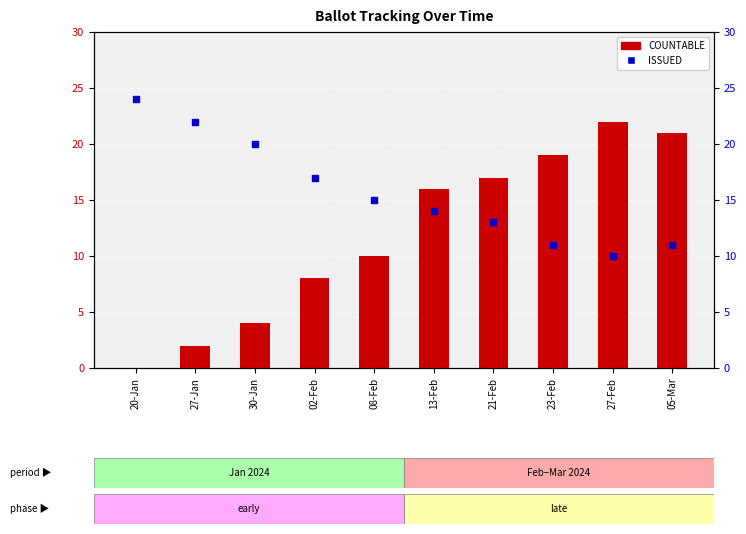

What is the label of the 3rd bar from the left?

30-Jan